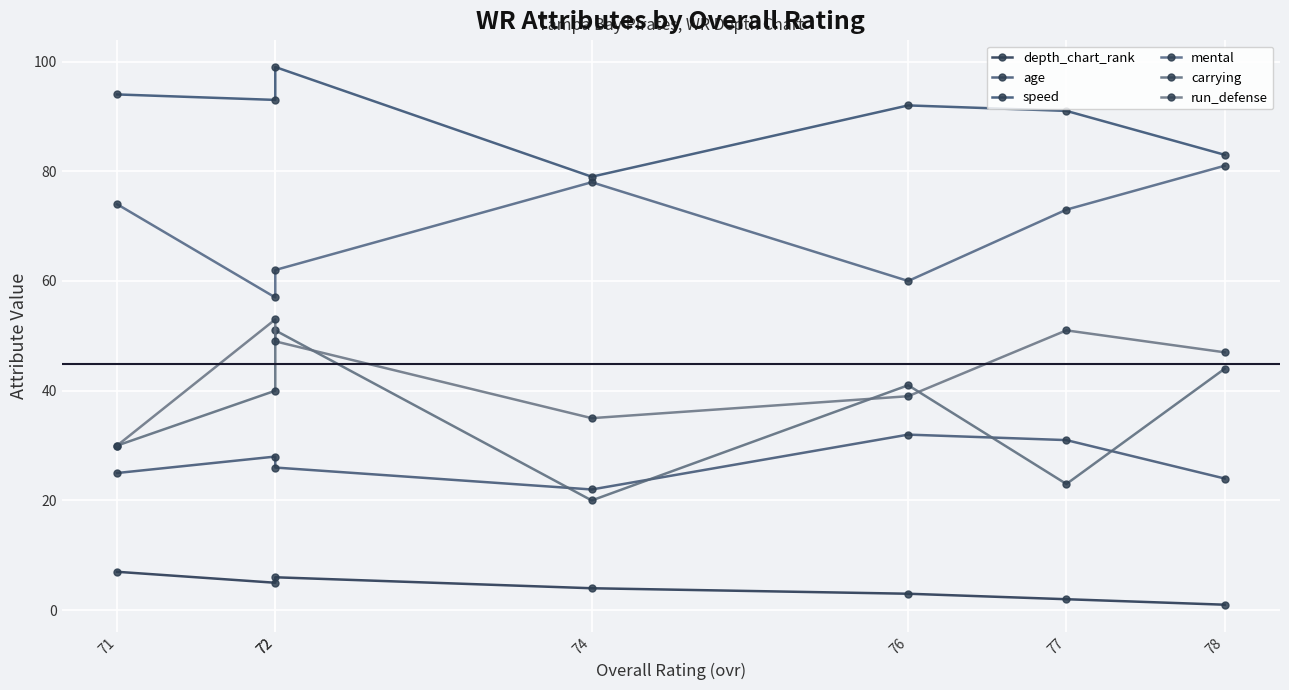

Reading left to right, transcribe all the data shown in this chart.

depth_chart_rank: 78=1	77=2	76=3	74=4	72=6	72=5	71=7
age: 78=24	77=31	76=32	74=22	72=26	72=28	71=25
speed: 78=83	77=91	76=92	74=79	72=99	72=93	71=94
mental: 78=81	77=73	76=60	74=78	72=62	72=57	71=74
carrying: 78=44	77=23	76=41	74=20	72=51	72=40	71=30
run_defense: 78=47	77=51	76=39	74=35	72=49	72=53	71=30